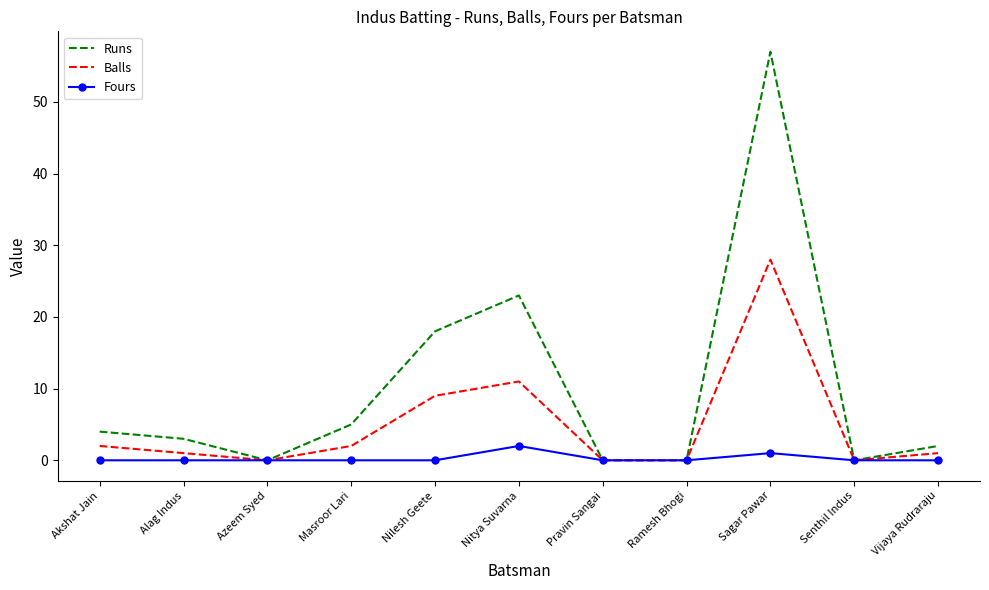

At which category is the sum across all series the highest?

Sagar Pawar